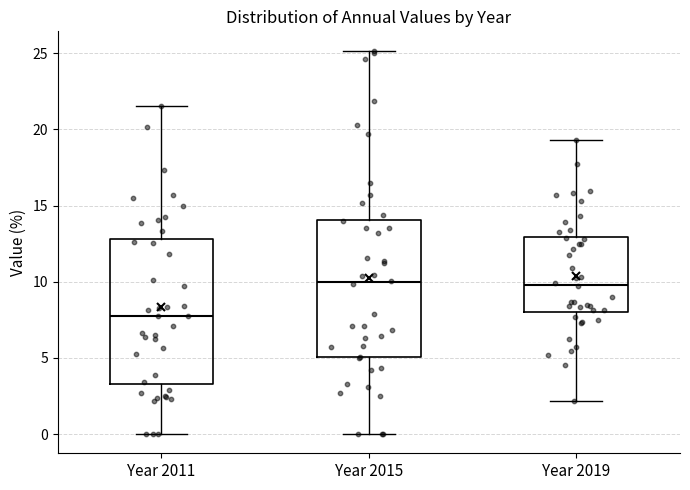

Which box has the lowest median line?

Year 2011